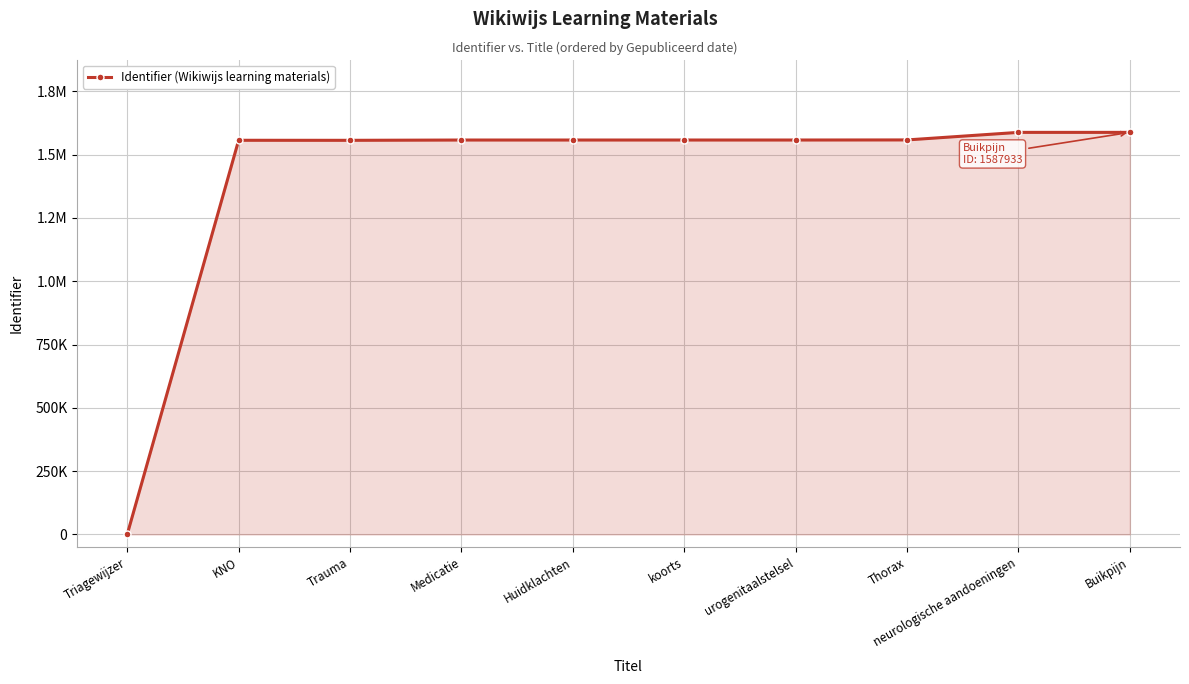

Reading left to right, transcribe all the data shown in this chart.

0	1556689	1556538	1557701	1557716	1557738	1557744	1558086	1587926	1587933